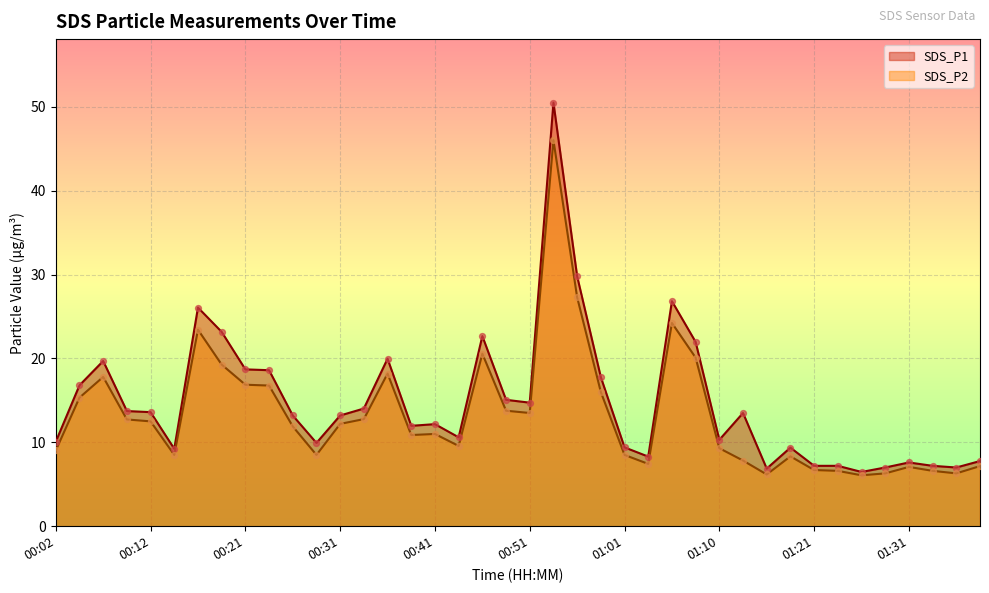

Which series has the largest total across all categories?

SDS_P1